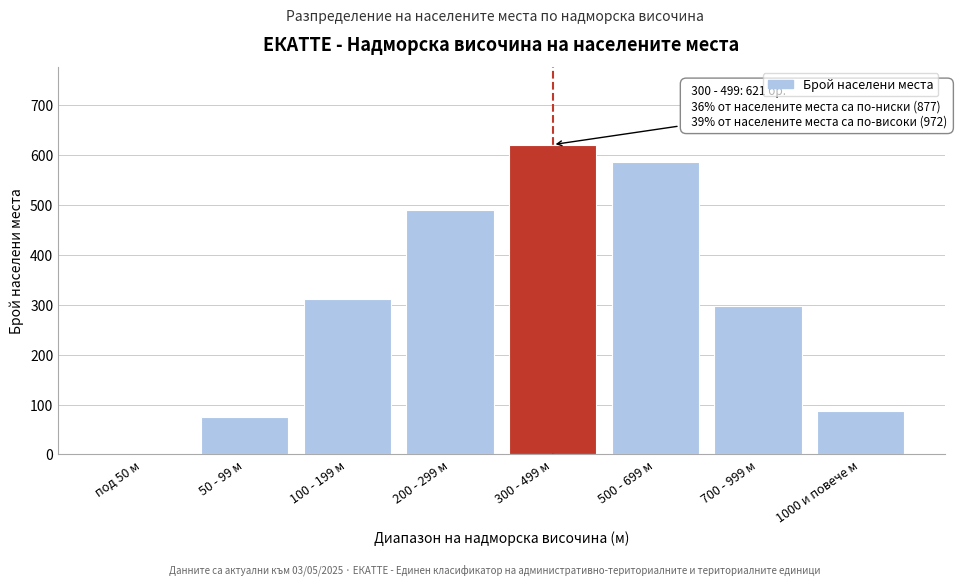

Reading right to left, extract all data points from this chart.

1000 и повече м=87	700 - 999 м=298	500 - 699 м=587	300 - 499 м=621	200 - 299 м=489	100 - 199 м=312	50 - 99 м=76	под 50 м=0